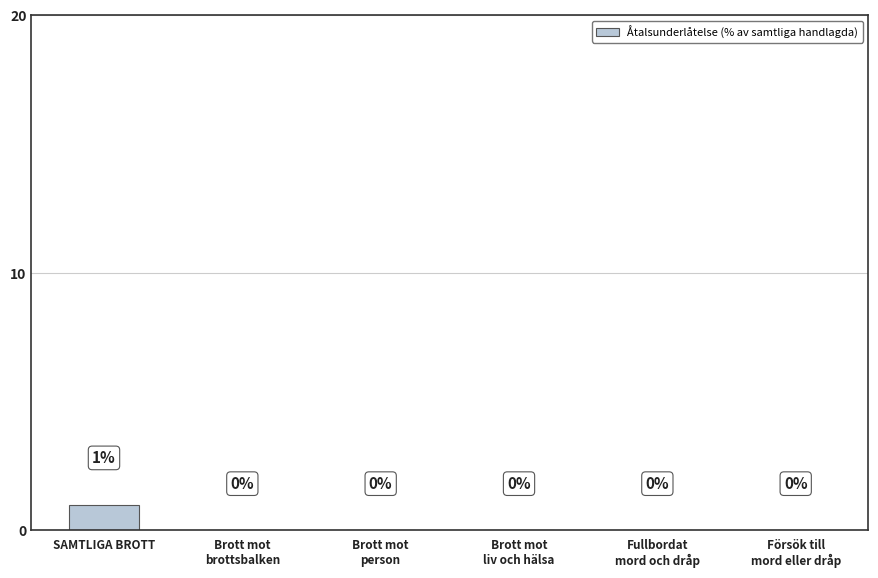

How many values are between 0 and 1?

6